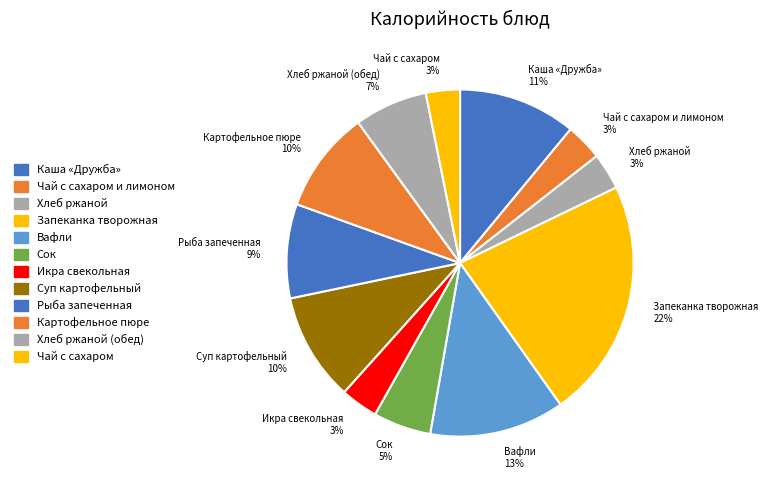

Count the number of slices in the pie.

12